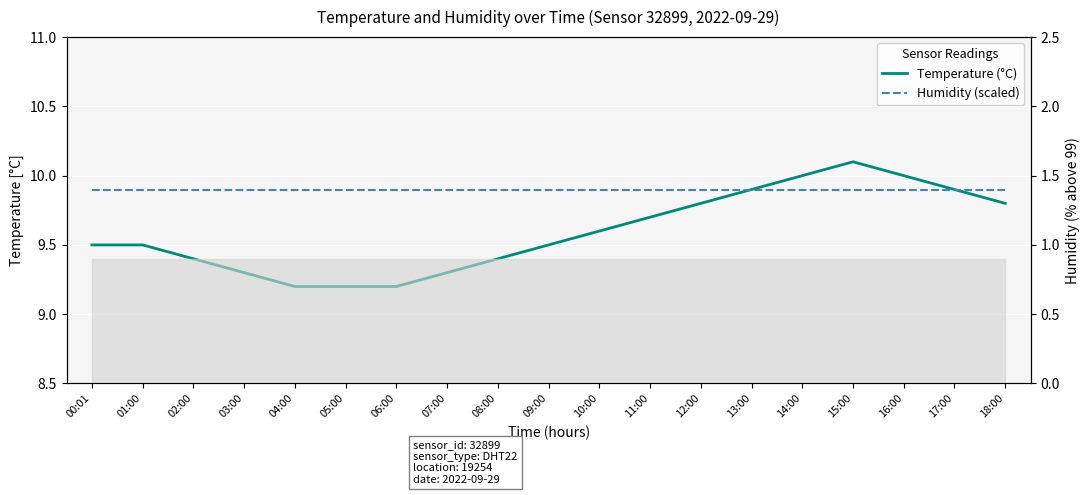

Reading right to left, list all the values displayed in this chart.

Temperature (°C): 18:00=9.8	17:00=9.9	16:00=10.0	15:00=10.1	14:00=10.0	13:00=9.9	12:00=9.8	11:00=9.7	10:00=9.6	09:00=9.5	08:00=9.4	07:00=9.3	06:00=9.2	05:00=9.2	04:00=9.2	03:00=9.3	02:00=9.4	01:00=9.5	00:01=9.5
Humidity (scaled): 18:00=9.9	17:00=9.9	16:00=9.9	15:00=9.9	14:00=9.9	13:00=9.9	12:00=9.9	11:00=9.9	10:00=9.9	09:00=9.9	08:00=9.9	07:00=9.9	06:00=9.9	05:00=9.9	04:00=9.9	03:00=9.9	02:00=9.9	01:00=9.9	00:01=9.9